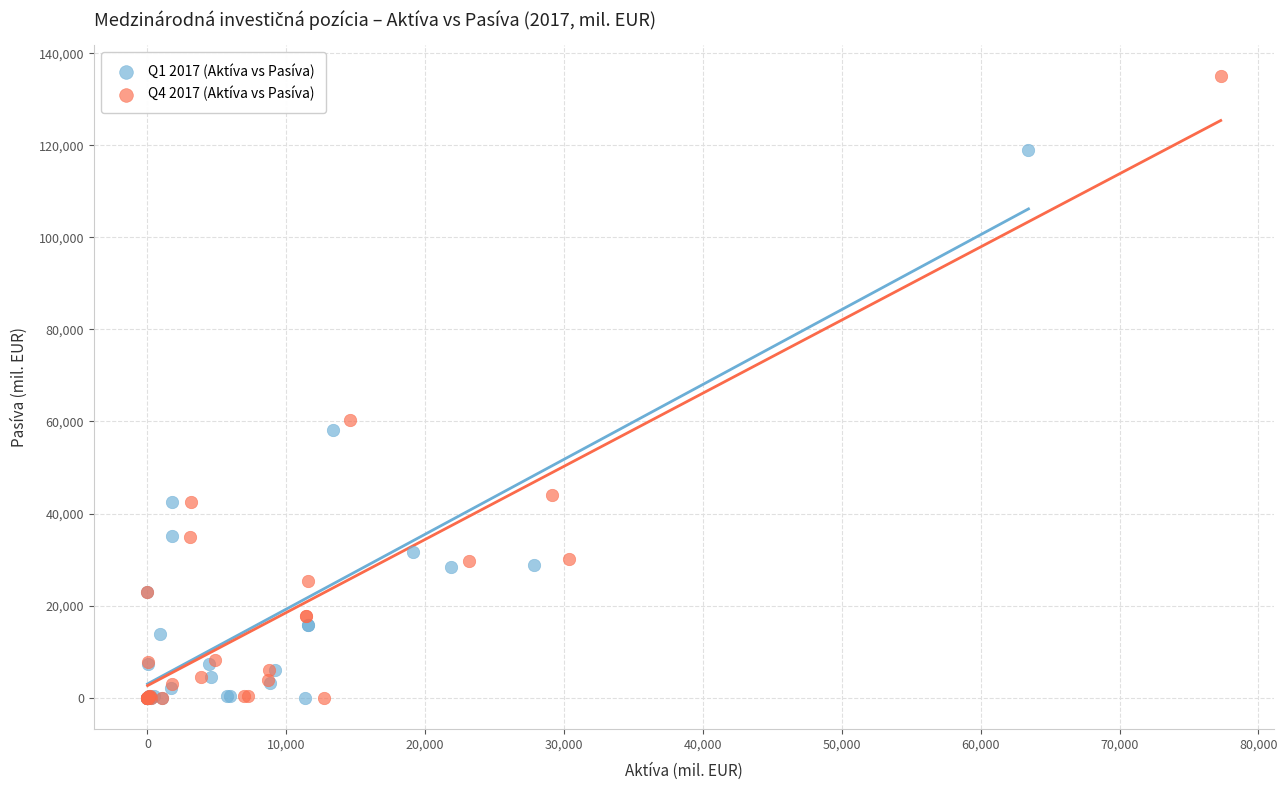

Which series has the largest Y range (max minus min)?

Q4 2017 (Aktíva vs Pasíva)